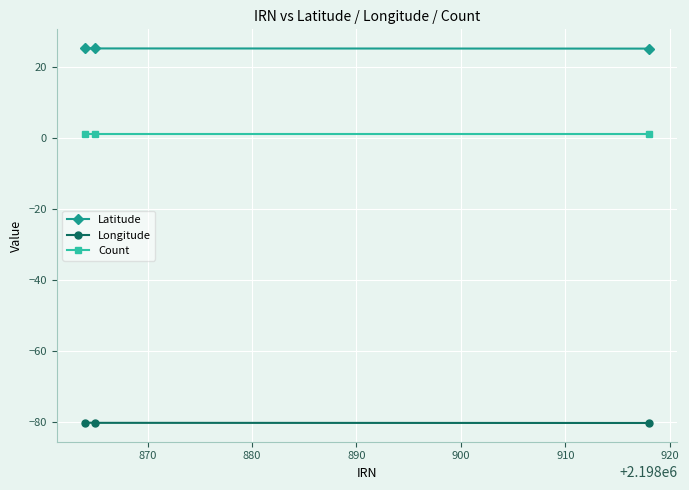

What is the lowest value of the Longitude series?

-80.4